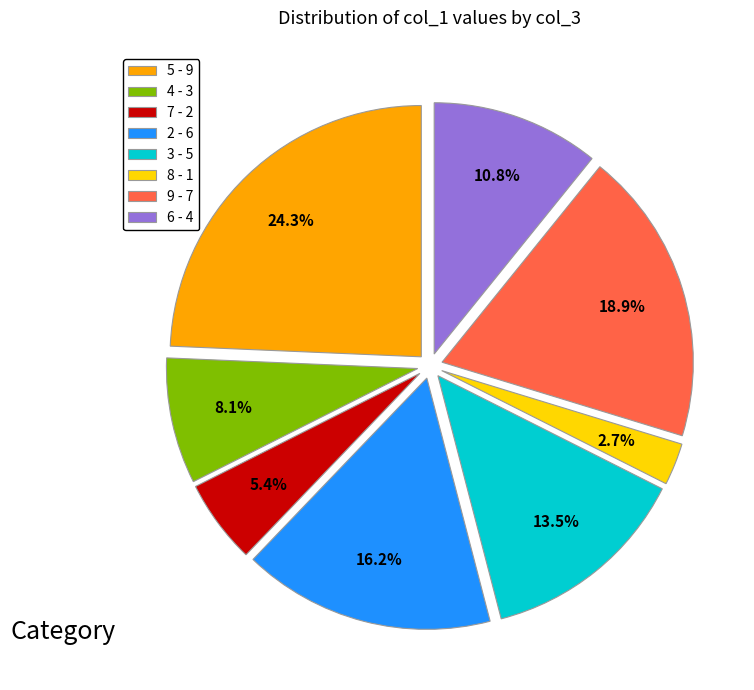

Is there any slice that represents more than half of the pie?

No